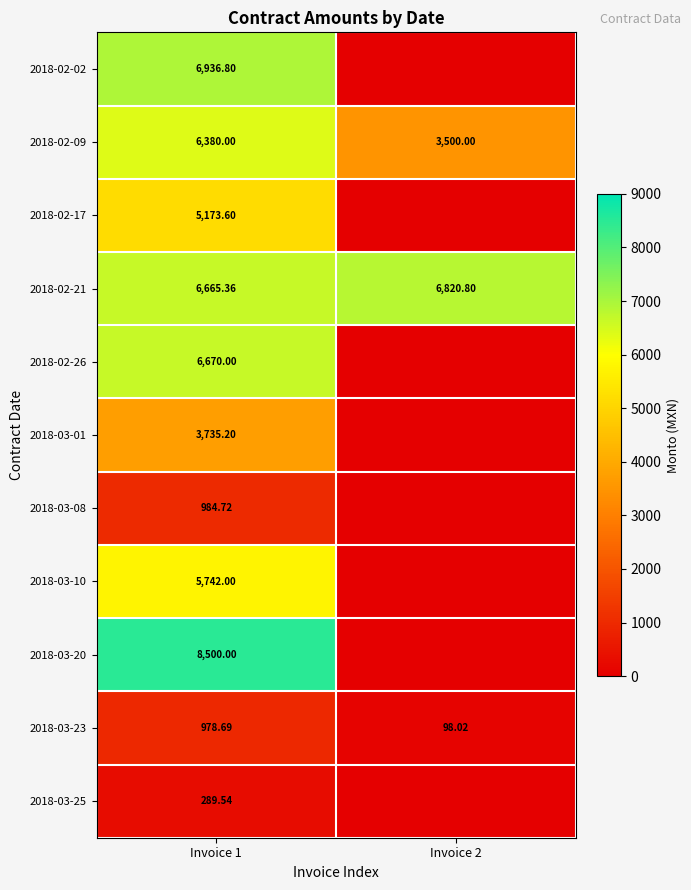

Is the value of 2018-03-25 at Invoice 1 greater than the value of 2018-02-21 at Invoice 1?

No